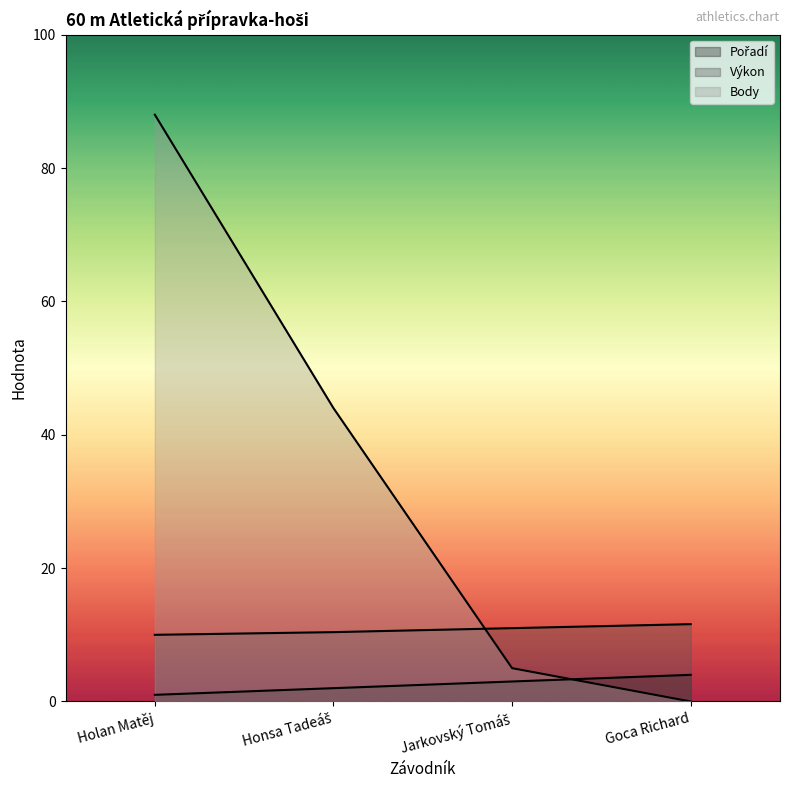

The Pořadí series shows 4.0 at Goca Richard. True or false?

True